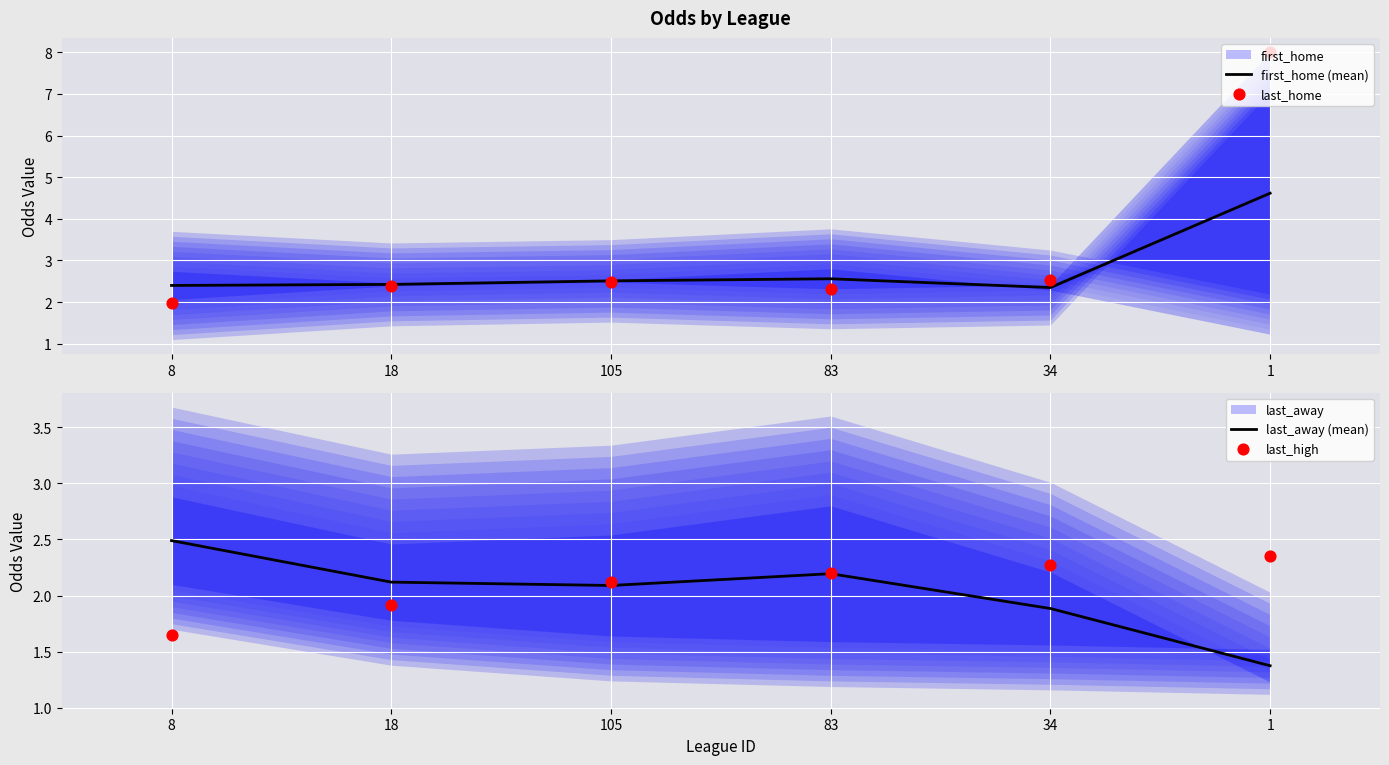

Which series has the widest spread of Y values?

last_home